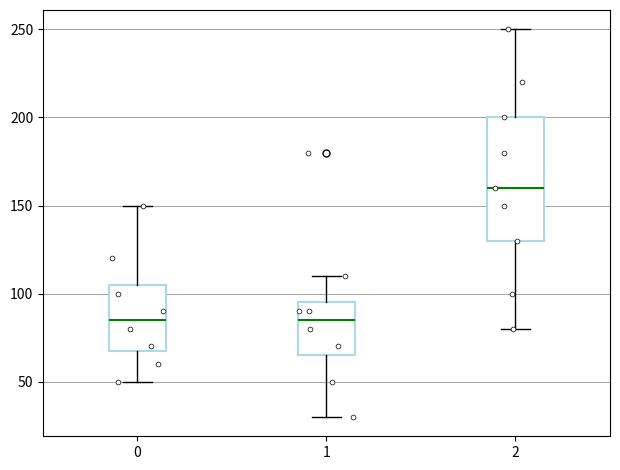

Which box is the tallest, from its lower edge to its upper edge?

2